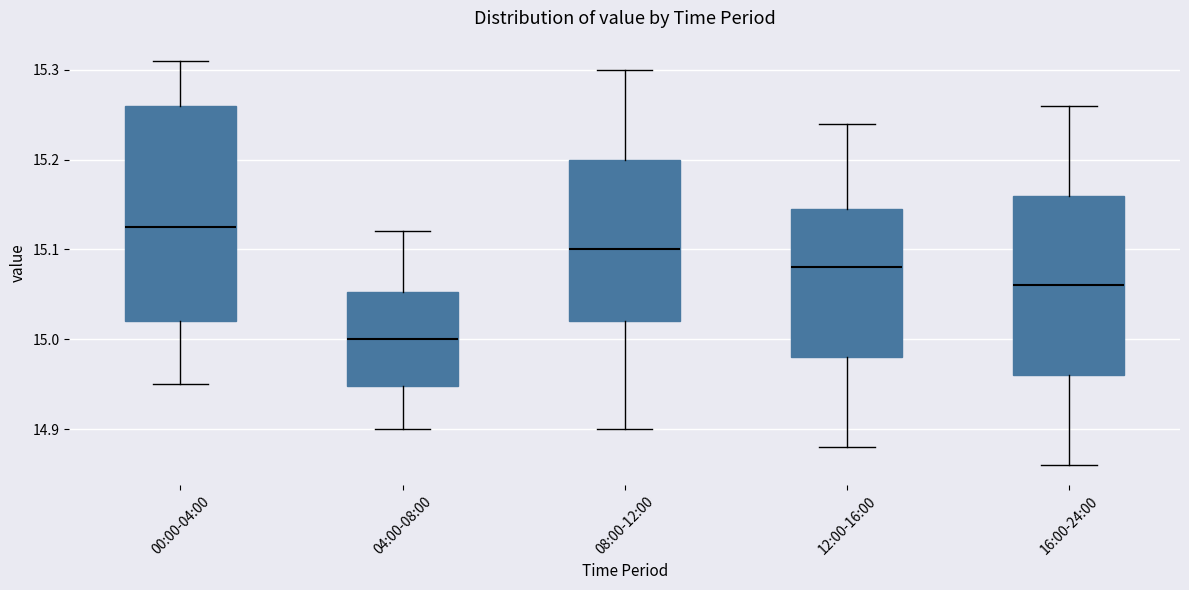

Reading left to right, transcribe this box plot: for each box, give where its median line is, the range the box spans, and where its two whiskers end, as read against the y-axis. The values are not printed on the chart, so give them approximately, as read against the axis.

00:00-04:00: median 15.13, box 15.02 to 15.26, whiskers 14.95 to 15.31
04:00-08:00: median 15.00, box 14.95 to 15.05, whiskers 14.90 to 15.12
08:00-12:00: median 15.10, box 15.02 to 15.20, whiskers 14.90 to 15.30
12:00-16:00: median 15.08, box 14.98 to 15.15, whiskers 14.88 to 15.24
16:00-24:00: median 15.06, box 14.96 to 15.16, whiskers 14.86 to 15.26